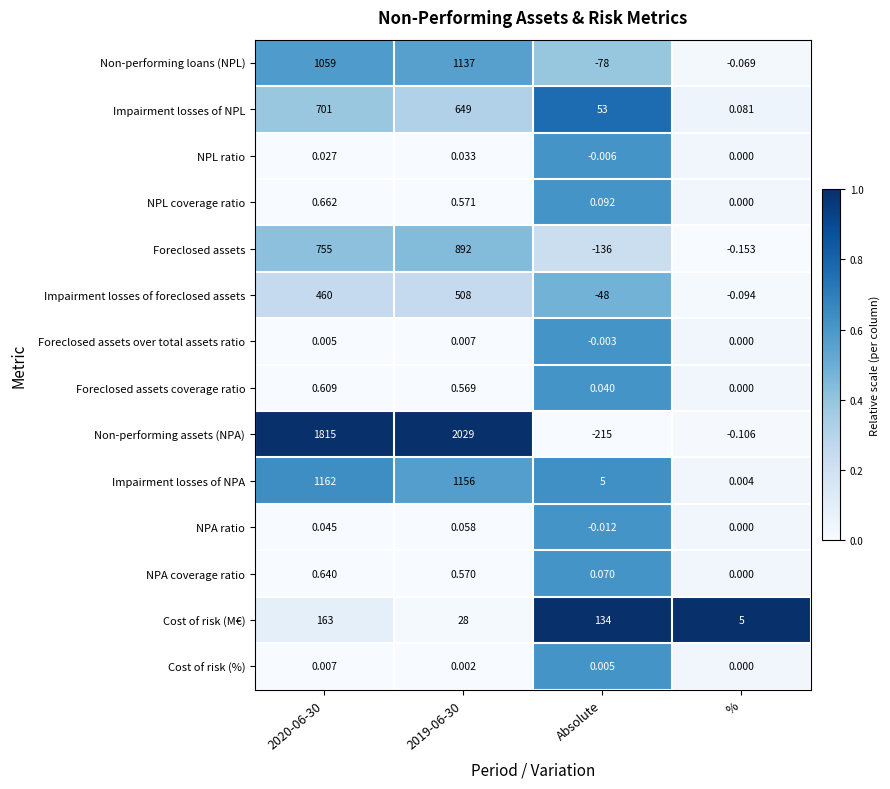

At Absolute, list the series in order from smallest to largest.

Non-performing assets (NPA), Foreclosed assets, Non-performing loans (NPL), Impairment losses of foreclosed assets, NPA ratio, NPL ratio, Foreclosed assets over total assets ratio, Cost of risk (%), Foreclosed assets coverage ratio, NPA coverage ratio, NPL coverage ratio, Impairment losses of NPA, Impairment losses of NPL, Cost of risk (M€)